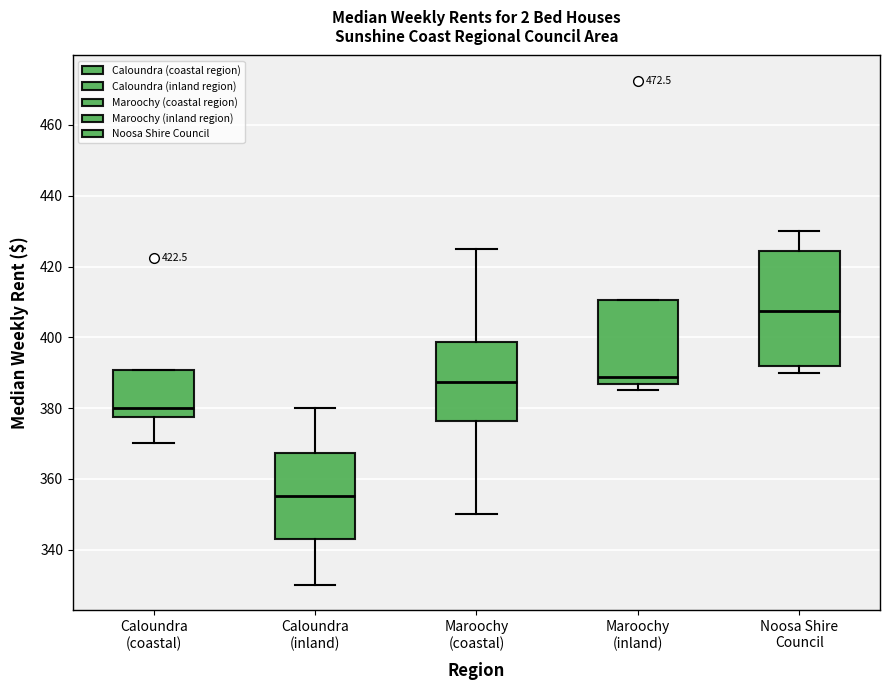

Which box has the highest median line?

Noosa Shire Council